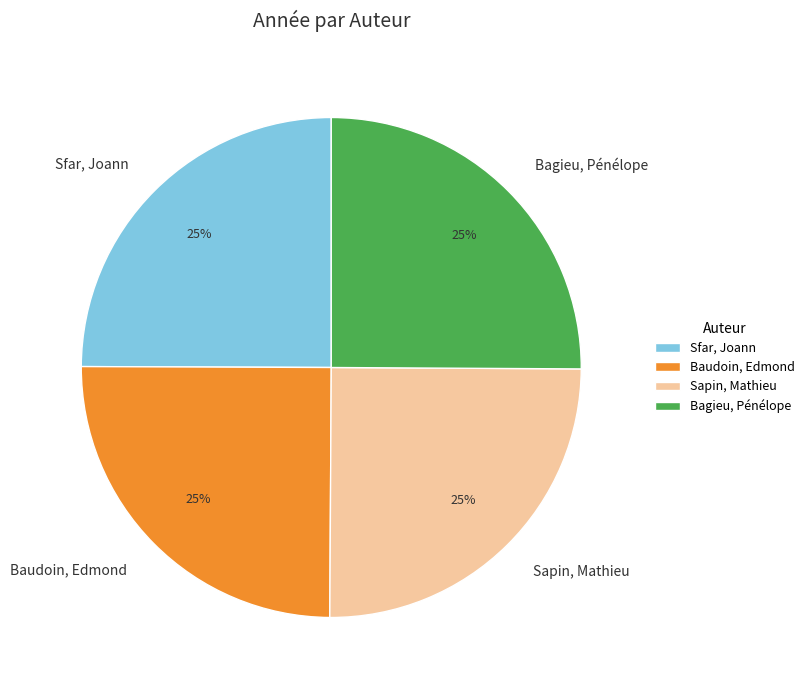

The Bagieu, Pénélope slice represents 17% of the pie. True or false?

False